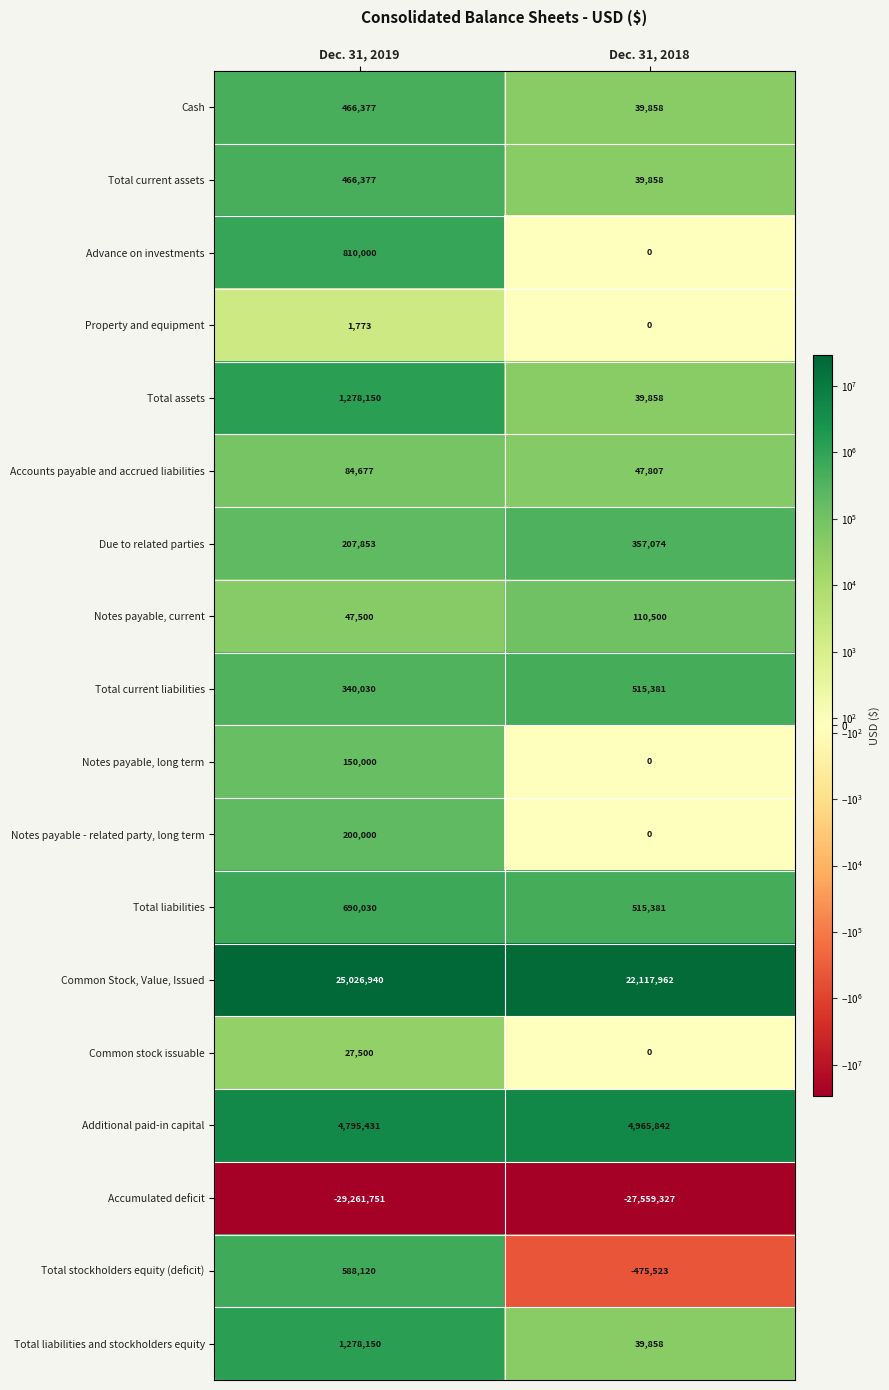

At which category is the sum across all series the highest?

Dec. 31, 2019